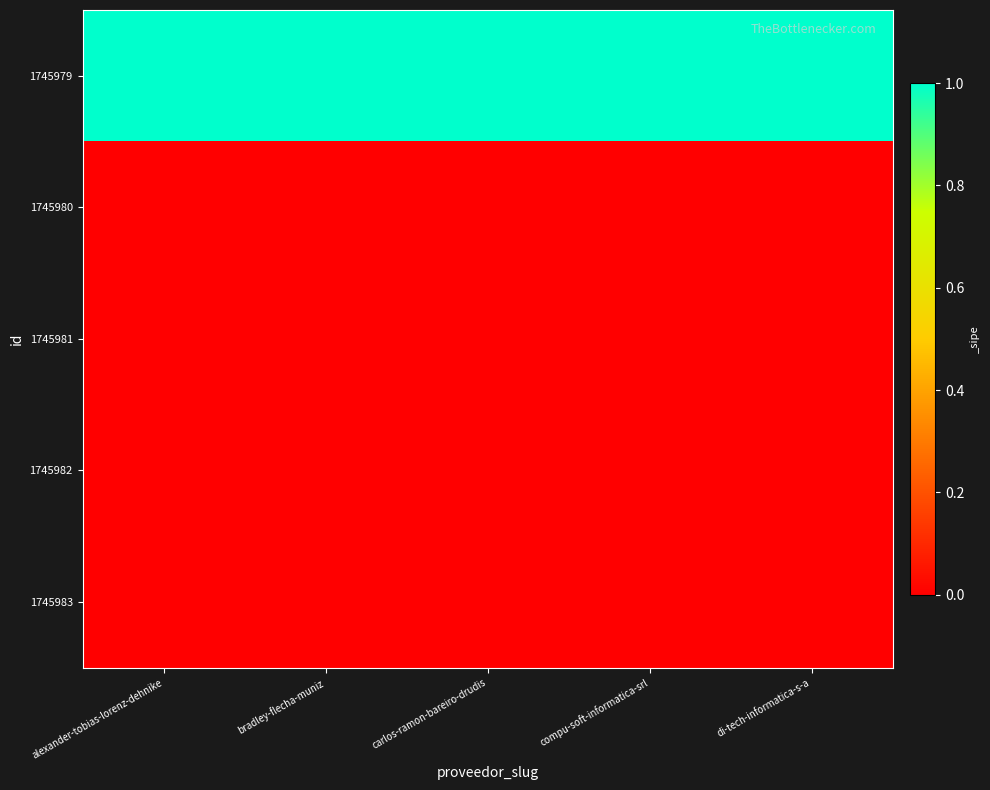

At which category is the sum across all series the highest?

alexander-tobias-lorenz-dehnike